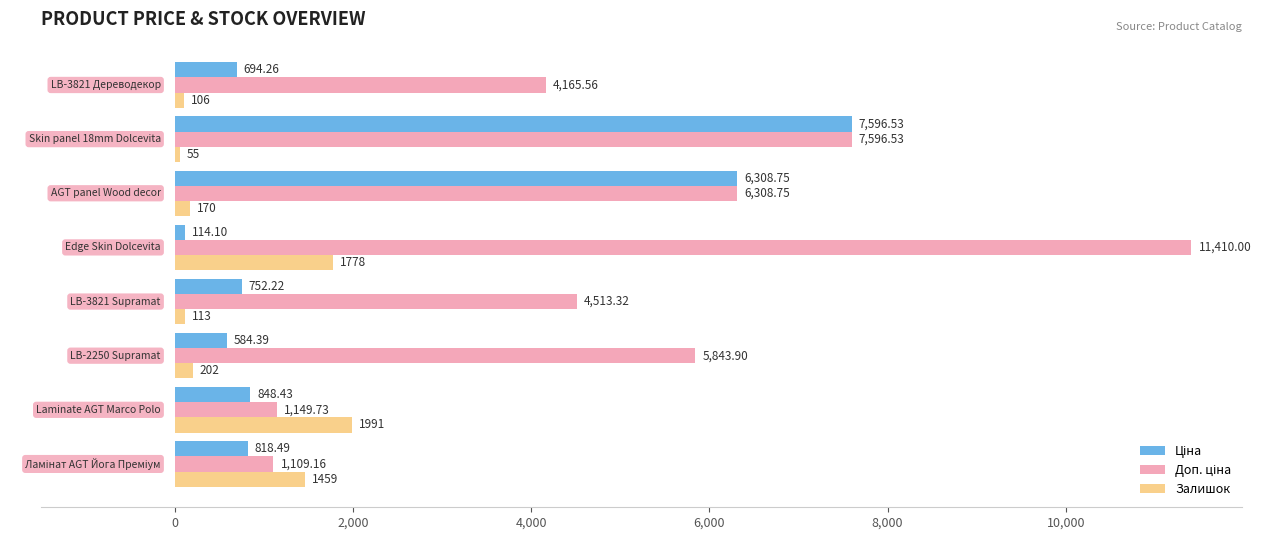

What is the difference between the maximum and minimum values in the Залишок series?

1936.0